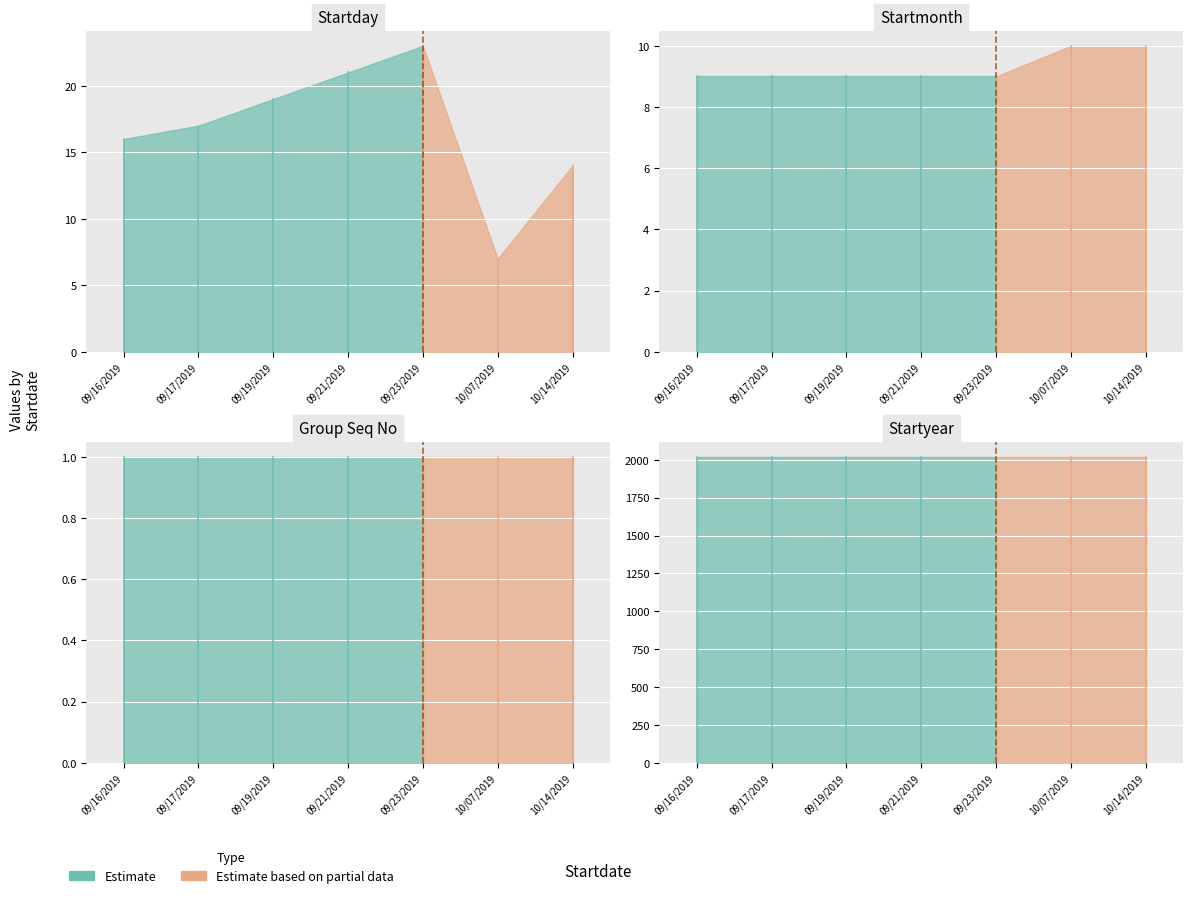

List the labels in order of Startmonth value, smallest first.

09/16/2019, 09/17/2019, 09/19/2019, 09/21/2019, 09/23/2019, 10/07/2019, 10/14/2019